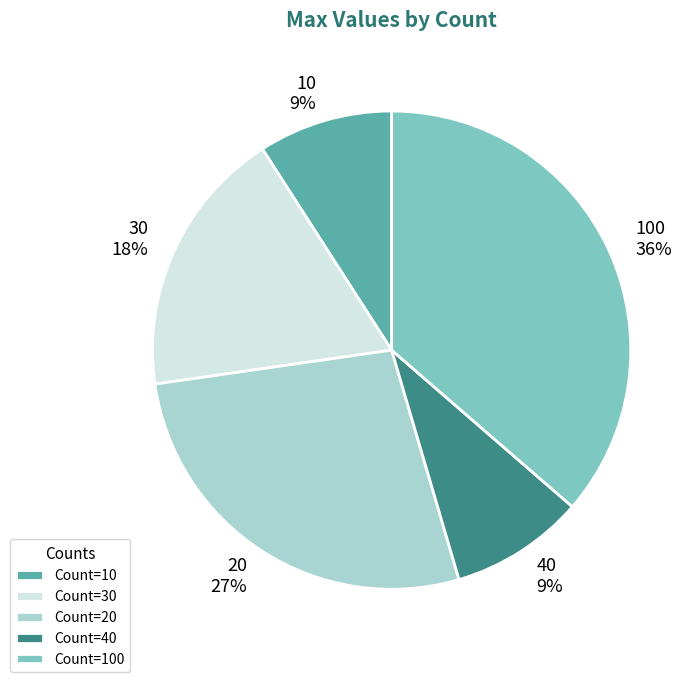

Do 10 and 100 together represent more than half of the pie?

No